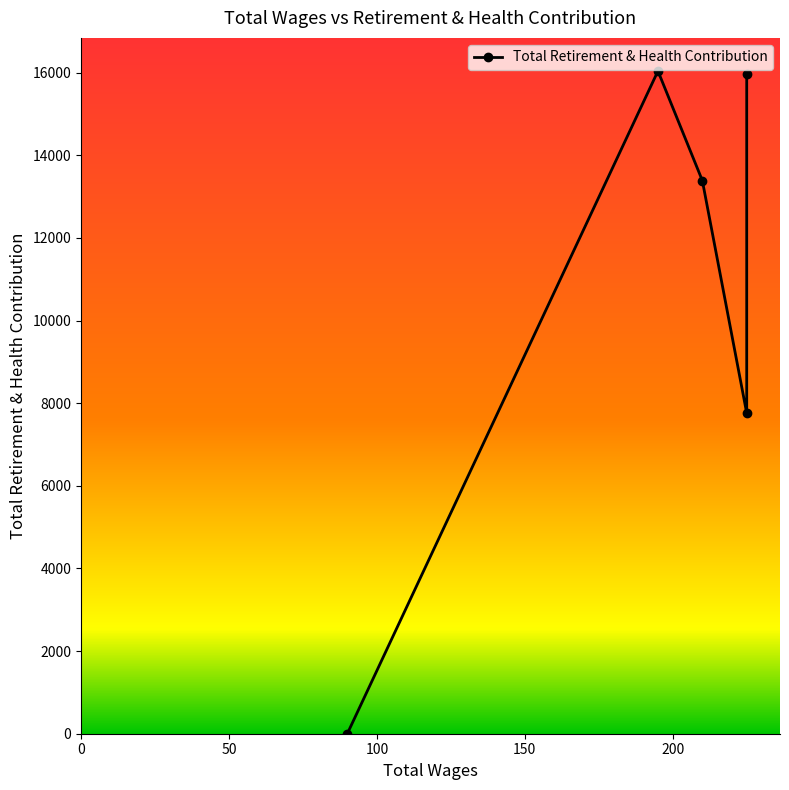

Reading right to left, list all the values displayed in this chart.

15958	7759	13389	16040	0